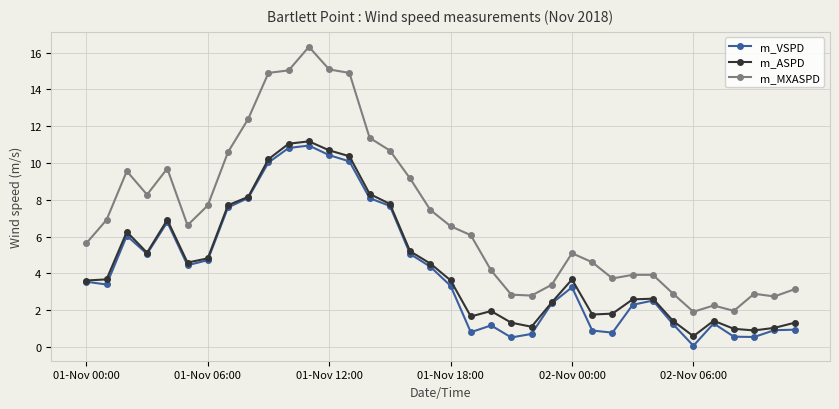

What is the maximum value shown in the chart?

16.3